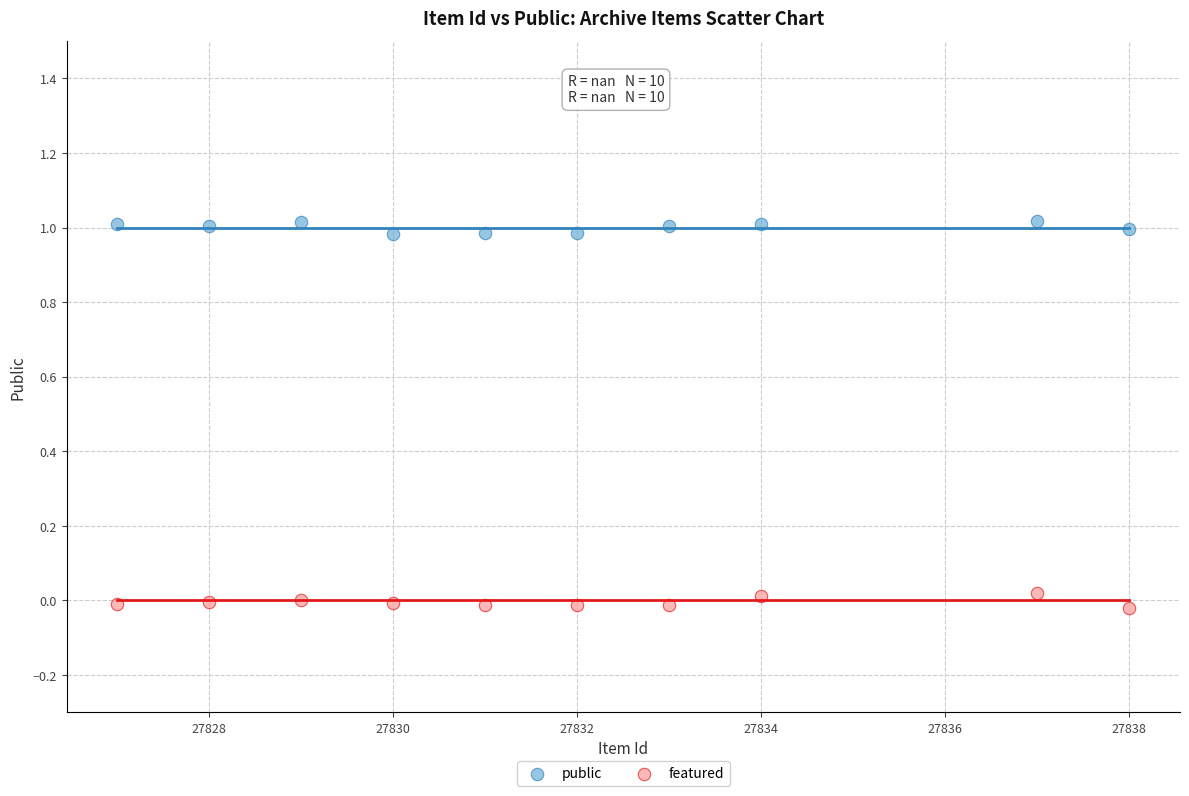

Which series reaches the maximum Y coordinate?

public